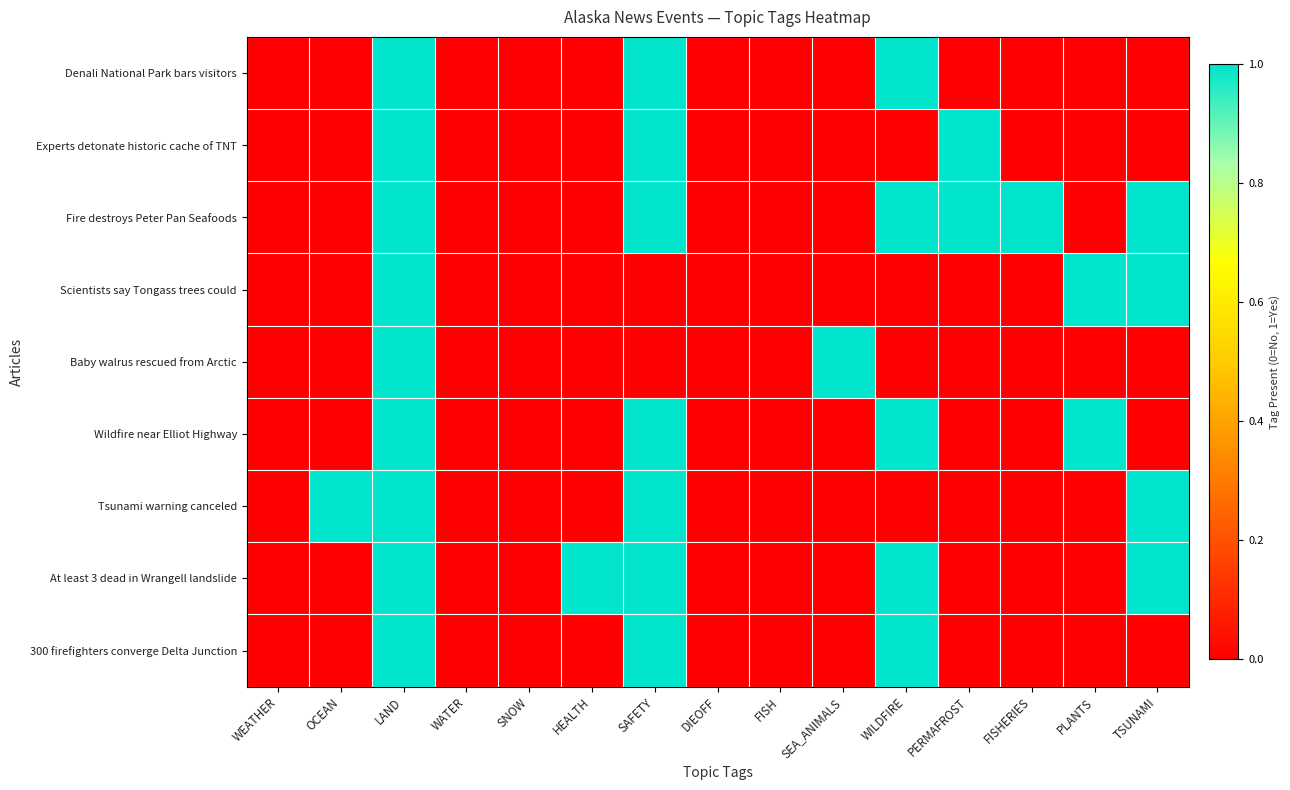

Reading left to right, what are all the values shown in this chart?

Denali National Park bars visitors: WEATHER=0	OCEAN=0	LAND=1	WATER=0	SNOW=0	HEALTH=0	SAFETY=1	DIEOFF=0	FISH=0	SEA_ANIMALS=0	WILDFIRE=1	PERMAFROST=0	FISHERIES=0	PLANTS=0	TSUNAMI=0
Experts detonate historic cache of TNT: WEATHER=0	OCEAN=0	LAND=1	WATER=0	SNOW=0	HEALTH=0	SAFETY=1	DIEOFF=0	FISH=0	SEA_ANIMALS=0	WILDFIRE=0	PERMAFROST=1	FISHERIES=0	PLANTS=0	TSUNAMI=0
Fire destroys Peter Pan Seafoods: WEATHER=0	OCEAN=0	LAND=1	WATER=0	SNOW=0	HEALTH=0	SAFETY=1	DIEOFF=0	FISH=0	SEA_ANIMALS=0	WILDFIRE=1	PERMAFROST=1	FISHERIES=1	PLANTS=0	TSUNAMI=1
Scientists say Tongass trees could: WEATHER=0	OCEAN=0	LAND=1	WATER=0	SNOW=0	HEALTH=0	SAFETY=0	DIEOFF=0	FISH=0	SEA_ANIMALS=0	WILDFIRE=0	PERMAFROST=0	FISHERIES=0	PLANTS=1	TSUNAMI=1
Baby walrus rescued from Arctic: WEATHER=0	OCEAN=0	LAND=1	WATER=0	SNOW=0	HEALTH=0	SAFETY=0	DIEOFF=0	FISH=0	SEA_ANIMALS=1	WILDFIRE=0	PERMAFROST=0	FISHERIES=0	PLANTS=0	TSUNAMI=0
Wildfire near Elliot Highway: WEATHER=0	OCEAN=0	LAND=1	WATER=0	SNOW=0	HEALTH=0	SAFETY=1	DIEOFF=0	FISH=0	SEA_ANIMALS=0	WILDFIRE=1	PERMAFROST=0	FISHERIES=0	PLANTS=1	TSUNAMI=0
Tsunami warning canceled: WEATHER=0	OCEAN=1	LAND=1	WATER=0	SNOW=0	HEALTH=0	SAFETY=1	DIEOFF=0	FISH=0	SEA_ANIMALS=0	WILDFIRE=0	PERMAFROST=0	FISHERIES=0	PLANTS=0	TSUNAMI=1
At least 3 dead in Wrangell landslide: WEATHER=0	OCEAN=0	LAND=1	WATER=0	SNOW=0	HEALTH=1	SAFETY=1	DIEOFF=0	FISH=0	SEA_ANIMALS=0	WILDFIRE=1	PERMAFROST=0	FISHERIES=0	PLANTS=0	TSUNAMI=1
300 firefighters converge Delta Junction: WEATHER=0	OCEAN=0	LAND=1	WATER=0	SNOW=0	HEALTH=0	SAFETY=1	DIEOFF=0	FISH=0	SEA_ANIMALS=0	WILDFIRE=1	PERMAFROST=0	FISHERIES=0	PLANTS=0	TSUNAMI=0